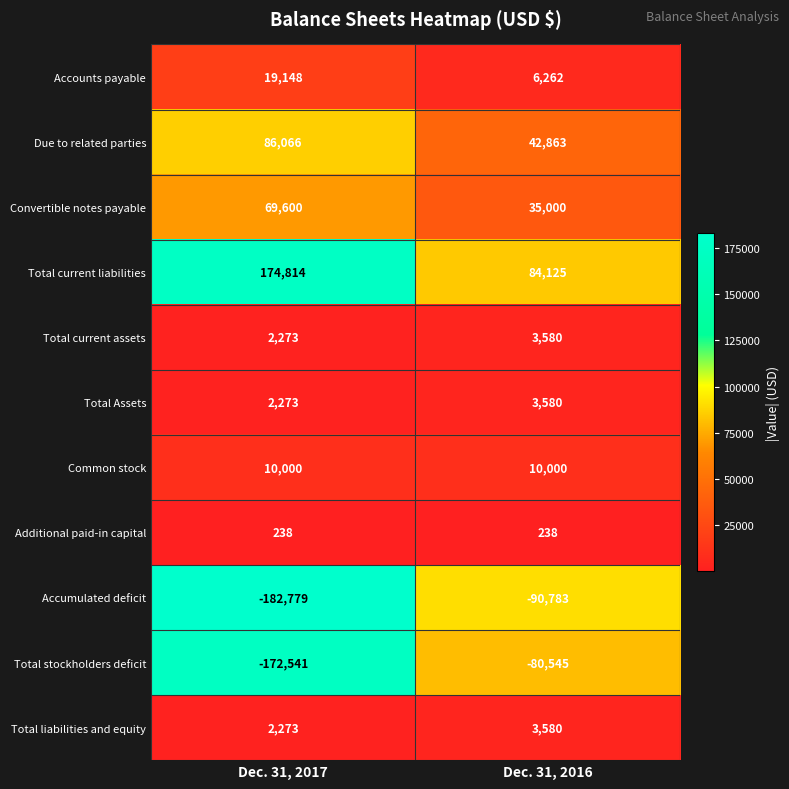

What is the difference between the highest and lowest values at Dec. 31, 2017?

357593